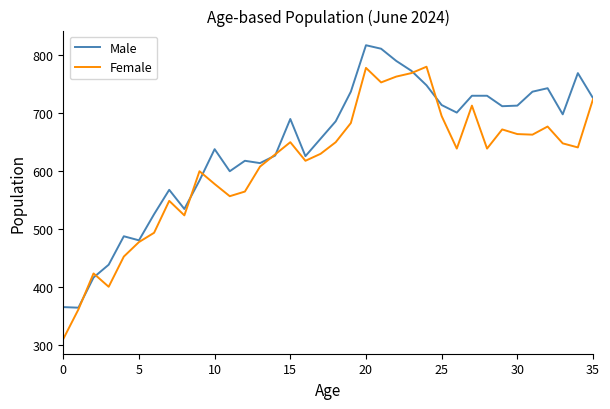

Rank the series by their maximum value, from lowest to highest.

Female, Male